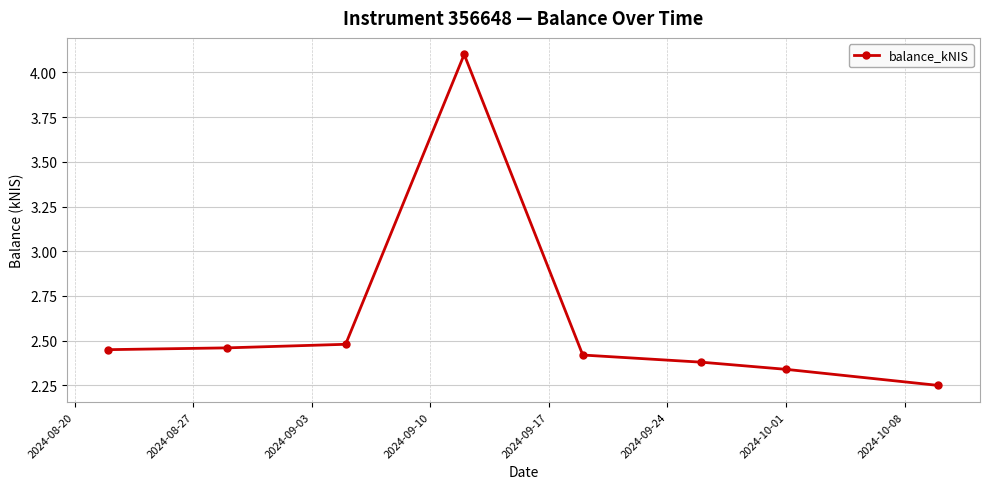

What is the value of the 6th point from the left?

2.4